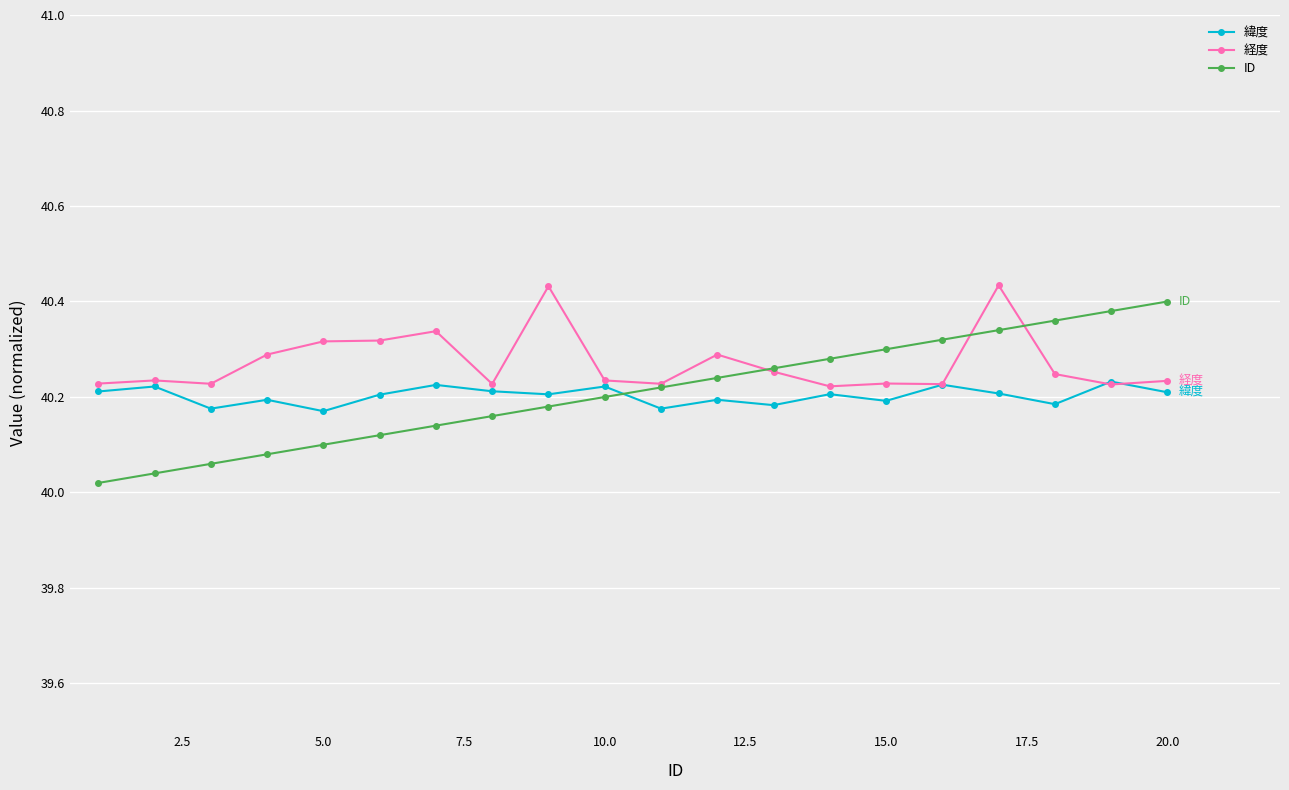

What are all the series names shown in the legend?

緯度, 経度, ID